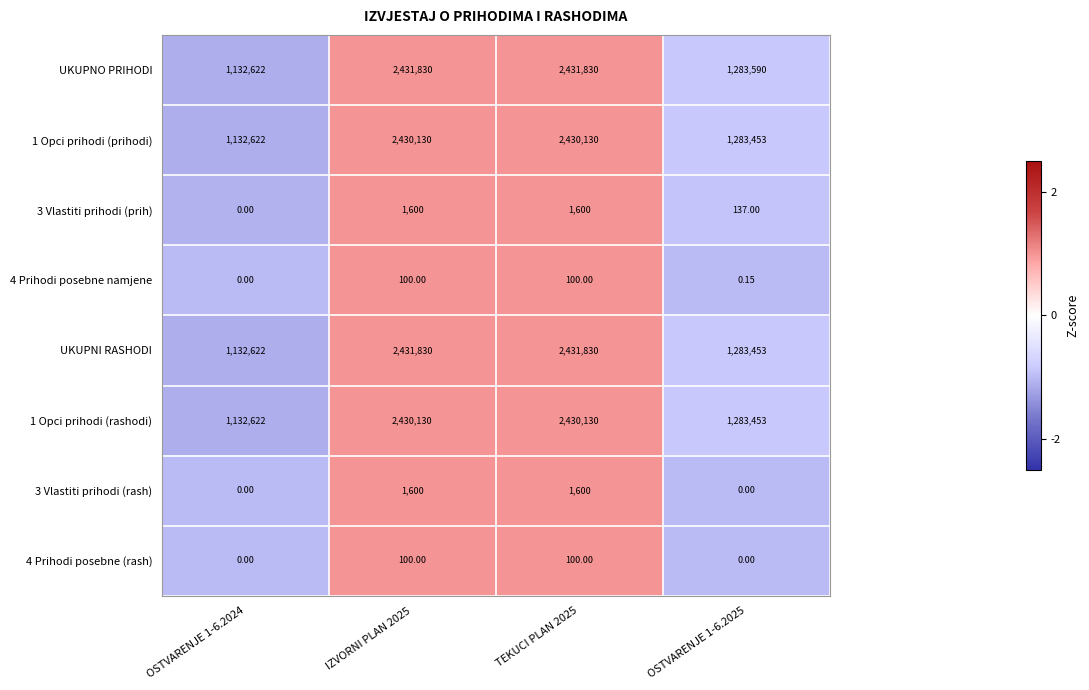

Between TEKUCI PLAN 2025 and OSTVARENJE 1-6.2025, which series saw the biggest shift?

UKUPNI RASHODI